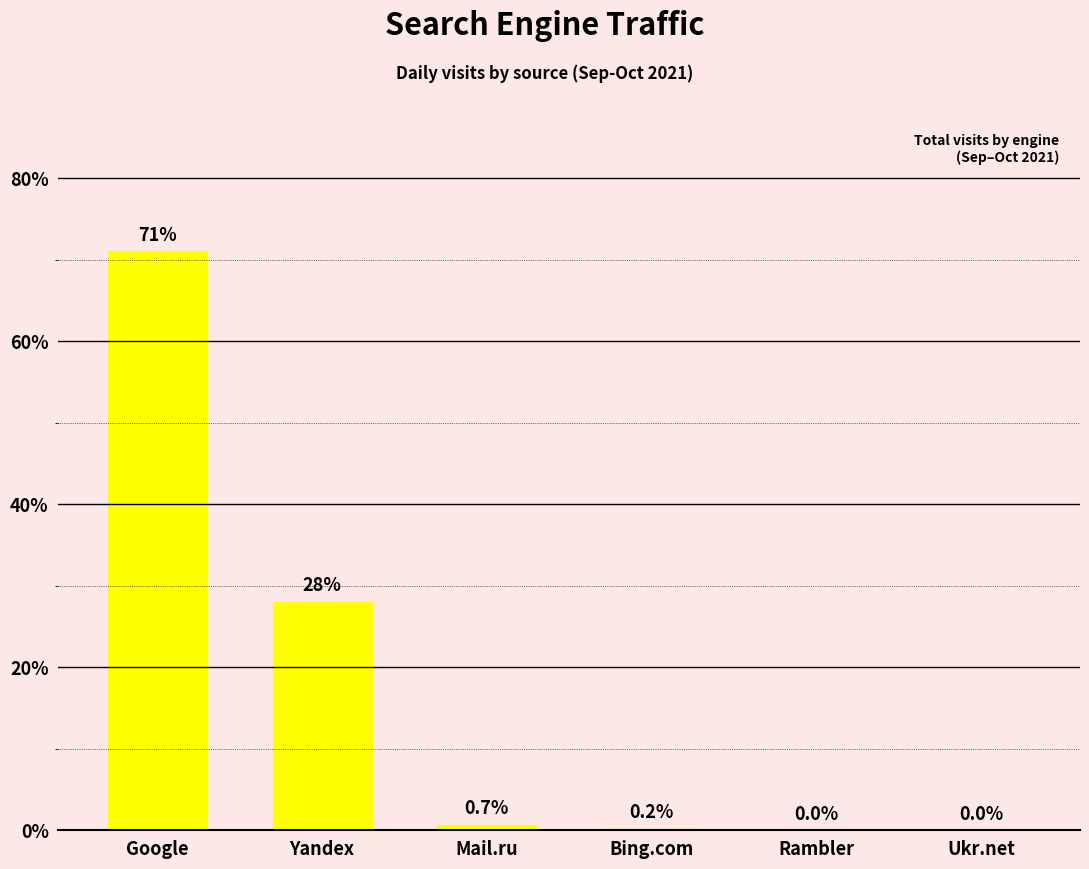

How many positive values are there?

4